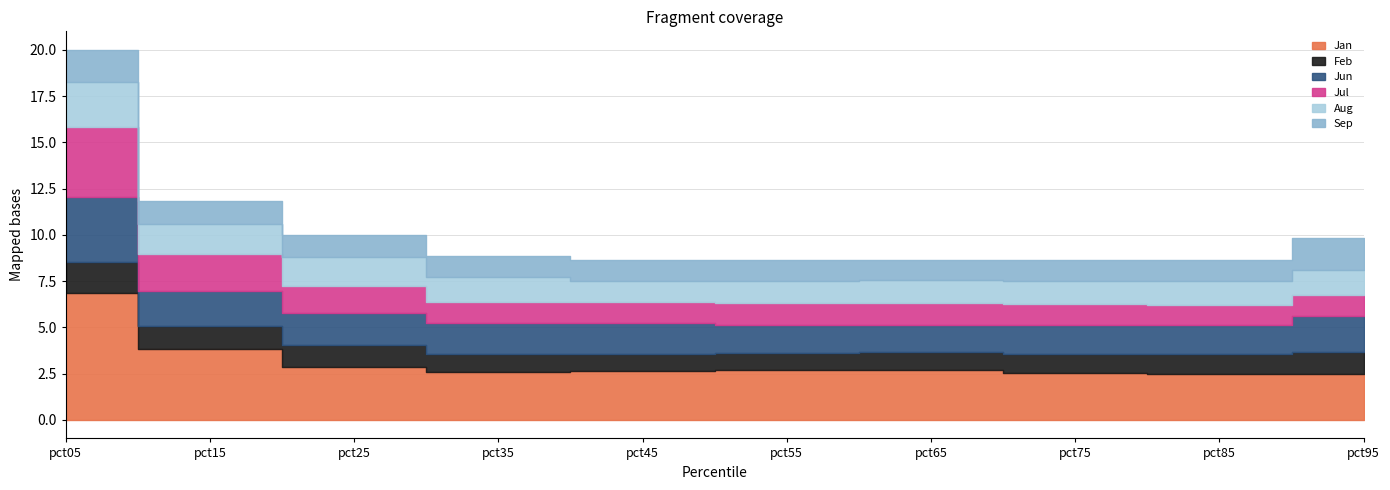

At how many categories does at least one series exceed 1?

10